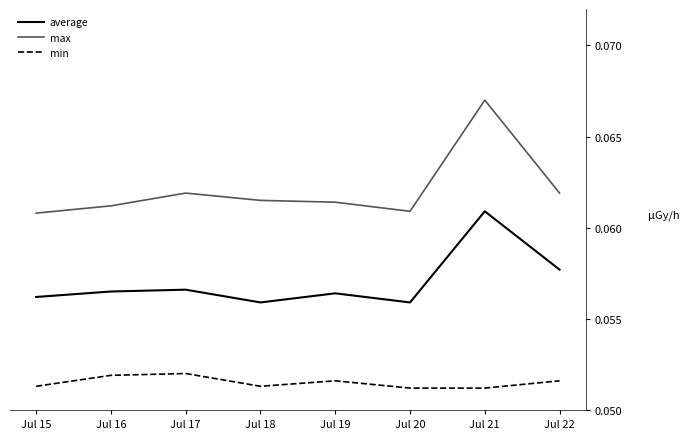

True or false: min and average intersect in this chart.

False